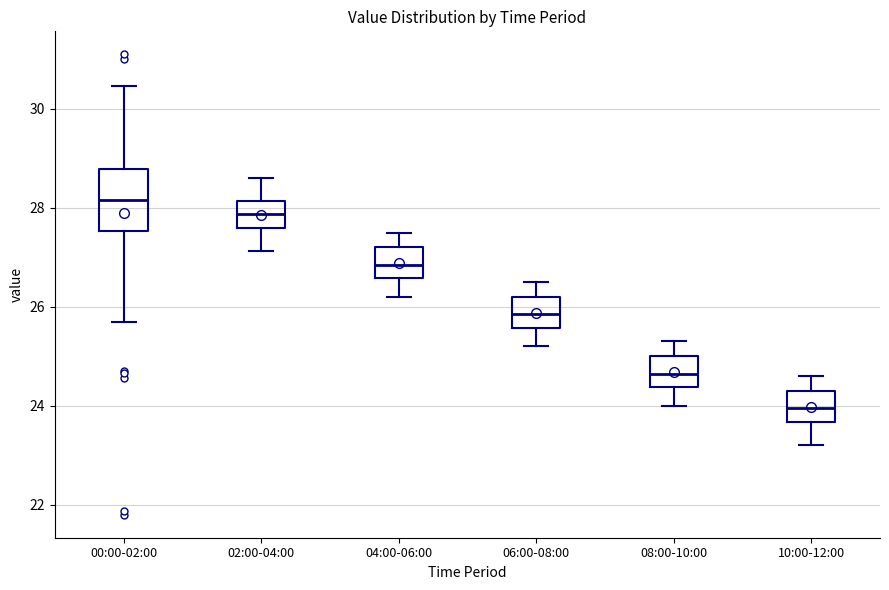

Reading left to right, read every box against the y-axis: the position of its median line, the range the box covers, and the ends of its whiskers. The values are not printed on the chart, so give them approximately, as read against the axis.

00:00-02:00: median 28.2, box 27.6 to 28.8, whiskers 25.8 to 30.4
02:00-04:00: median 27.8, box 27.6 to 28.2, whiskers 27.2 to 28.6
04:00-06:00: median 26.8, box 26.6 to 27.2, whiskers 26.2 to 27.6
06:00-08:00: median 25.8, box 25.6 to 26.2, whiskers 25.2 to 26.6
08:00-10:00: median 24.6, box 24.4 to 25.0, whiskers 24.0 to 25.4
10:00-12:00: median 24.0, box 23.6 to 24.4, whiskers 23.2 to 24.6